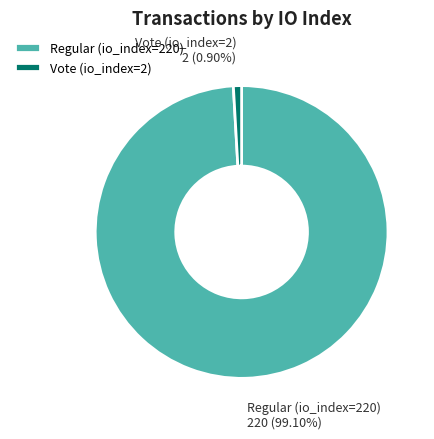

What is the largest slice in the pie chart?

Regular (io_index=220)